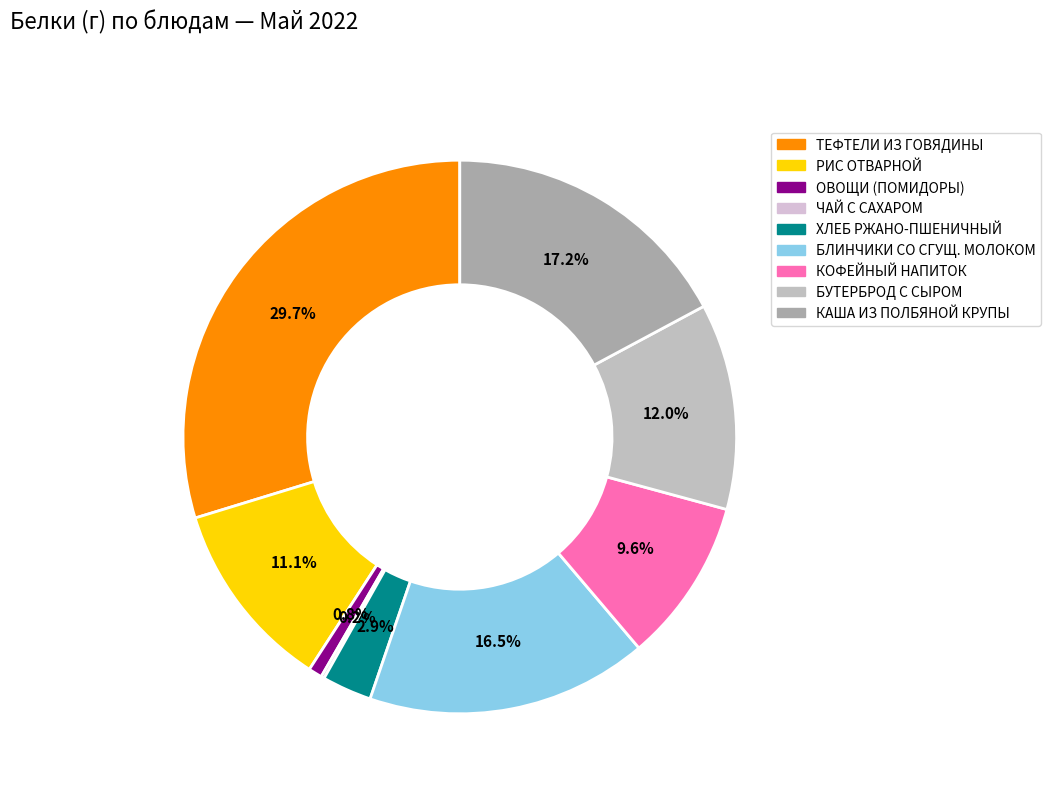

Rank the categories by value from highest to lowest.

ТЕФТЕЛИ ИЗ ГОВЯДИНЫ В СОУСЕ ТОМАТНОМ, КАША ВЯЗКАЯ МОЛОЧНАЯ ИЗ ПОЛБЯНОЙ КРУПЫ, БЛИНЧИКИ СО СГУЩЕННЫМ МОЛОКОМ, БУТЕРБРОД С СЫРОМ, РИС ОТВАРНОЙ, КОФЕЙНЫЙ НАПИТОК С МОЛОКОМ, ХЛЕБ РЖАНО - ПШЕНИЧНЫЙ, ОВОЩИ НАТУРАЛЬНЫЕ СВЕЖИЕ (ПОМИДОРЫ), ЧАЙ С САХАРОМ, ЛИМОНОМ